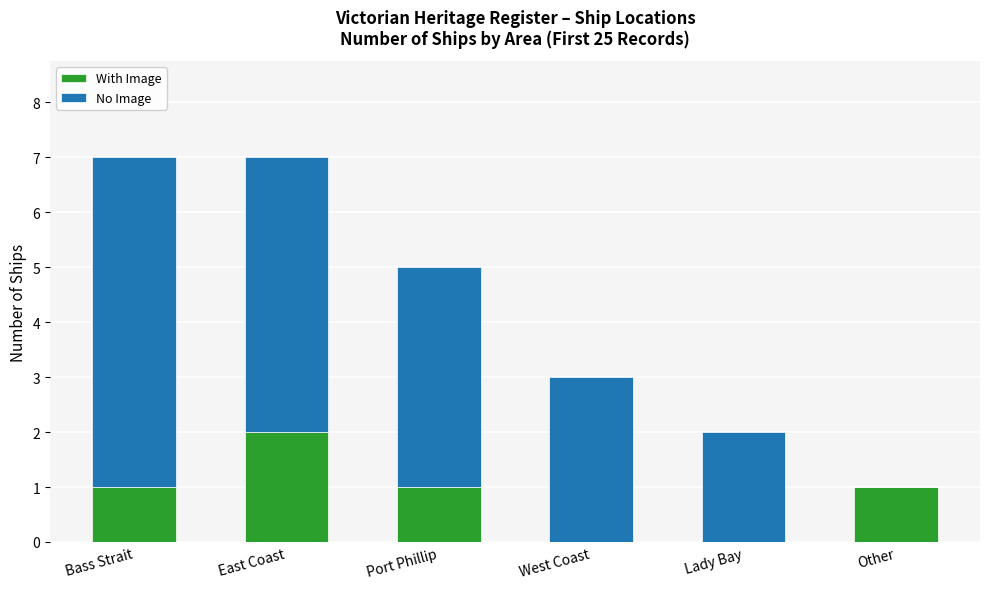

What is the total value across all series at Bass Strait?

7